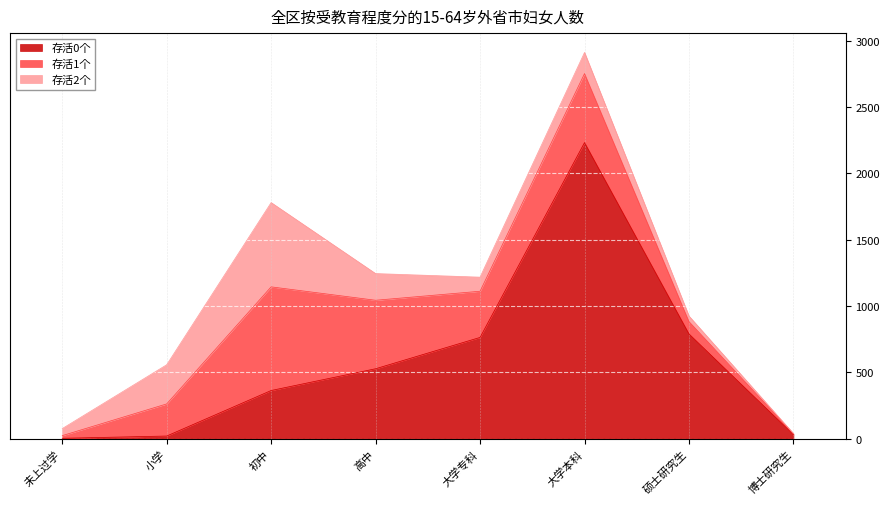

Which series has the widest spread of values?

存活0个